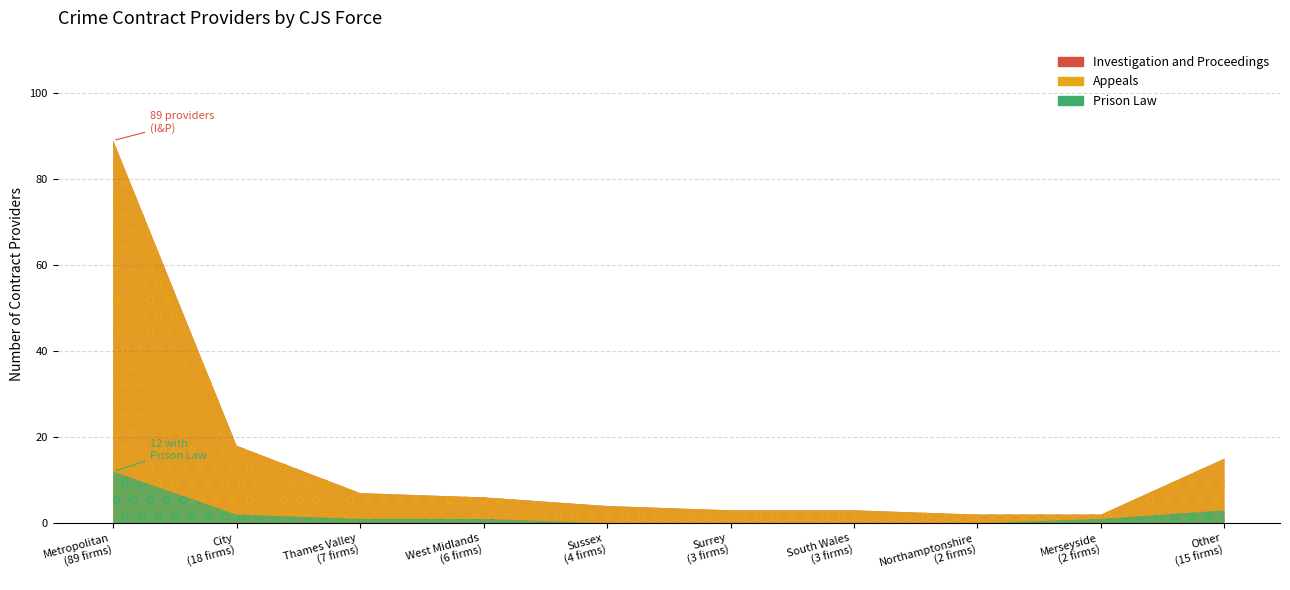

What is the average value of the Investigation and Proceedings series?

1